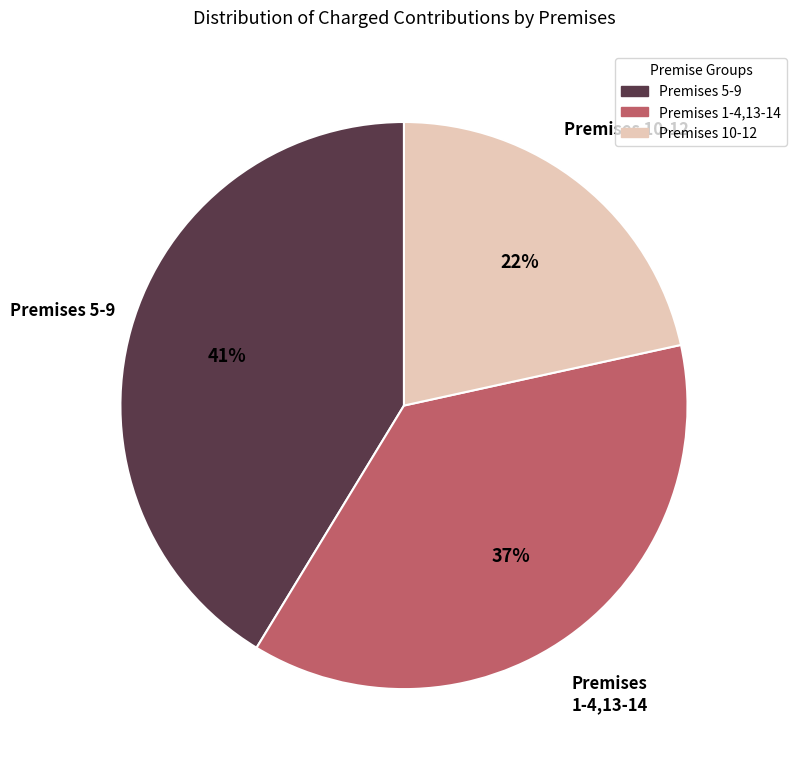

The Premises 5-9 slice represents 50% of the pie. True or false?

False